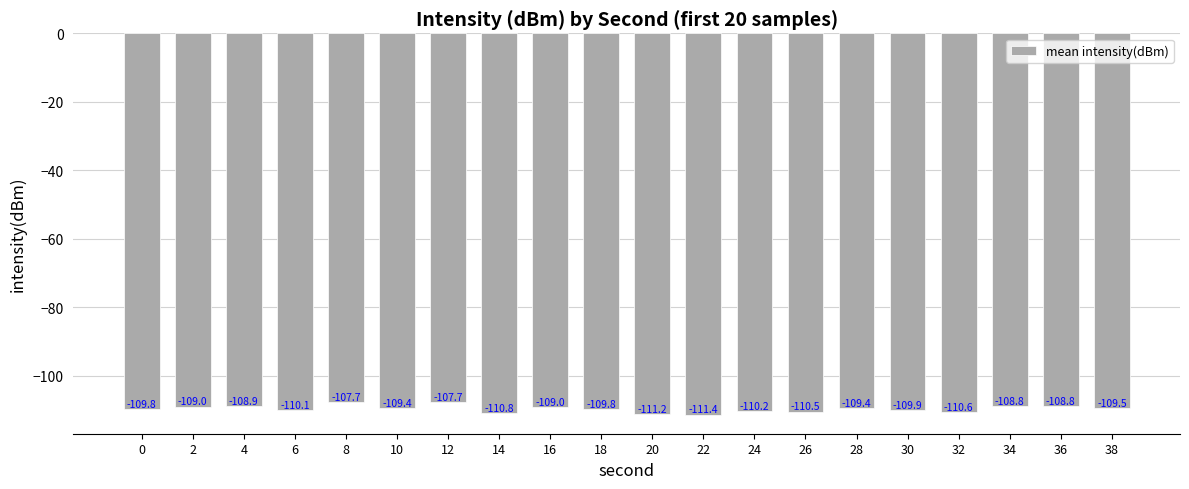

What is the difference between the second highest and second lowest values?

3.5